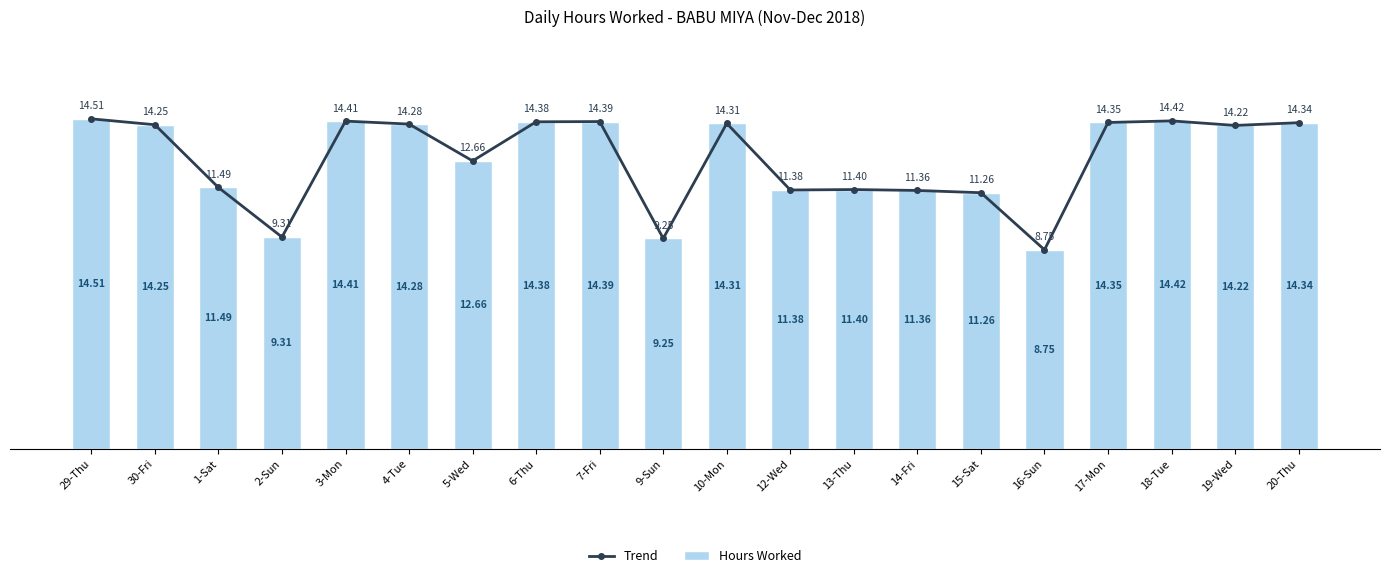

What is the label of the 9th bar from the left?

7-Fri